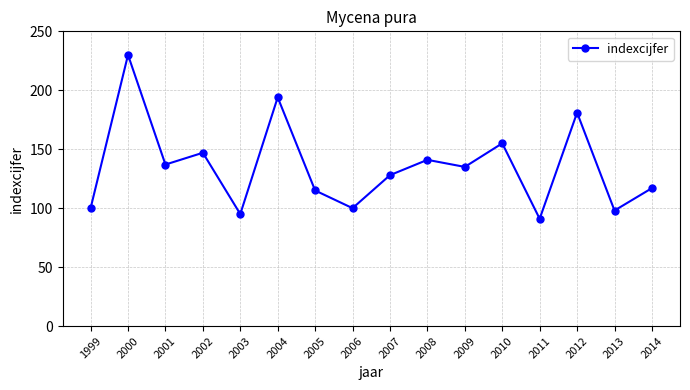

How many values are below 135?

8